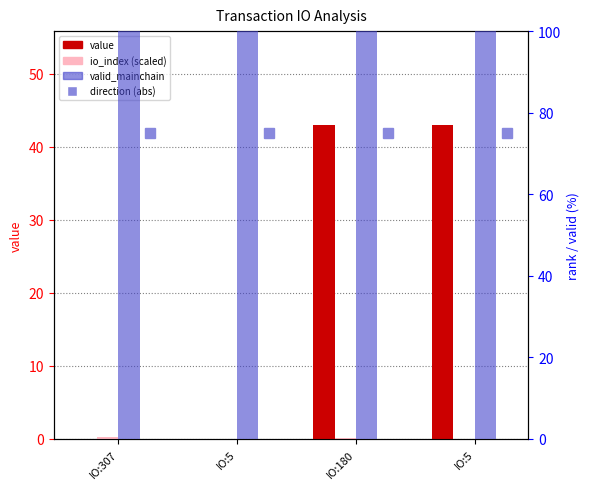

Between IO:307 and IO:5, which series saw the biggest shift?

value